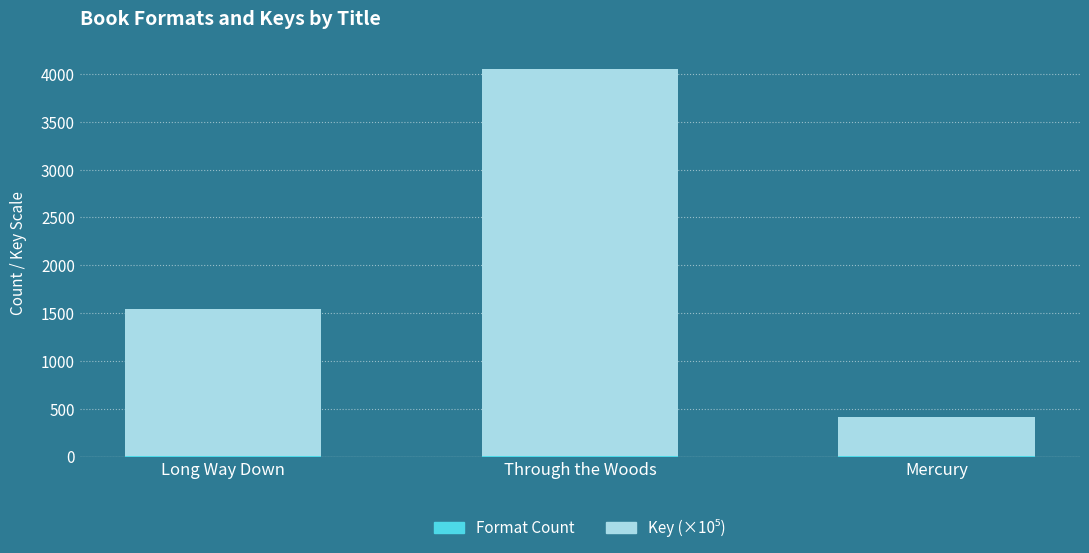

At which category is the sum across all series the highest?

Through the Woods